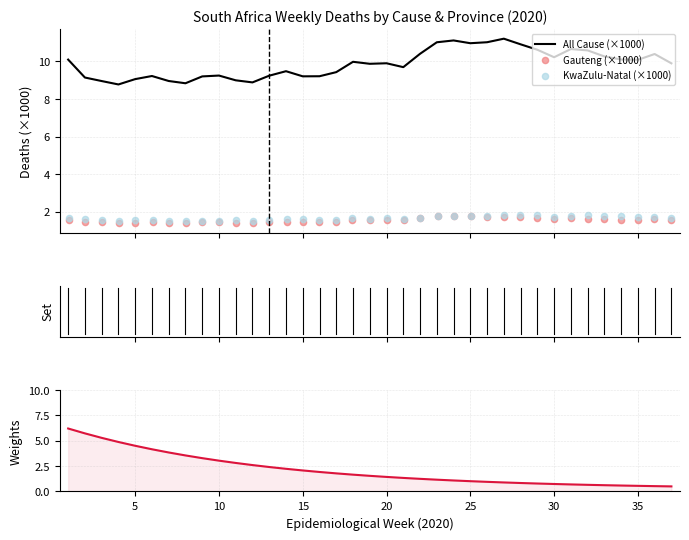

What is the minimum value for All Cause (×1000)?

8.8